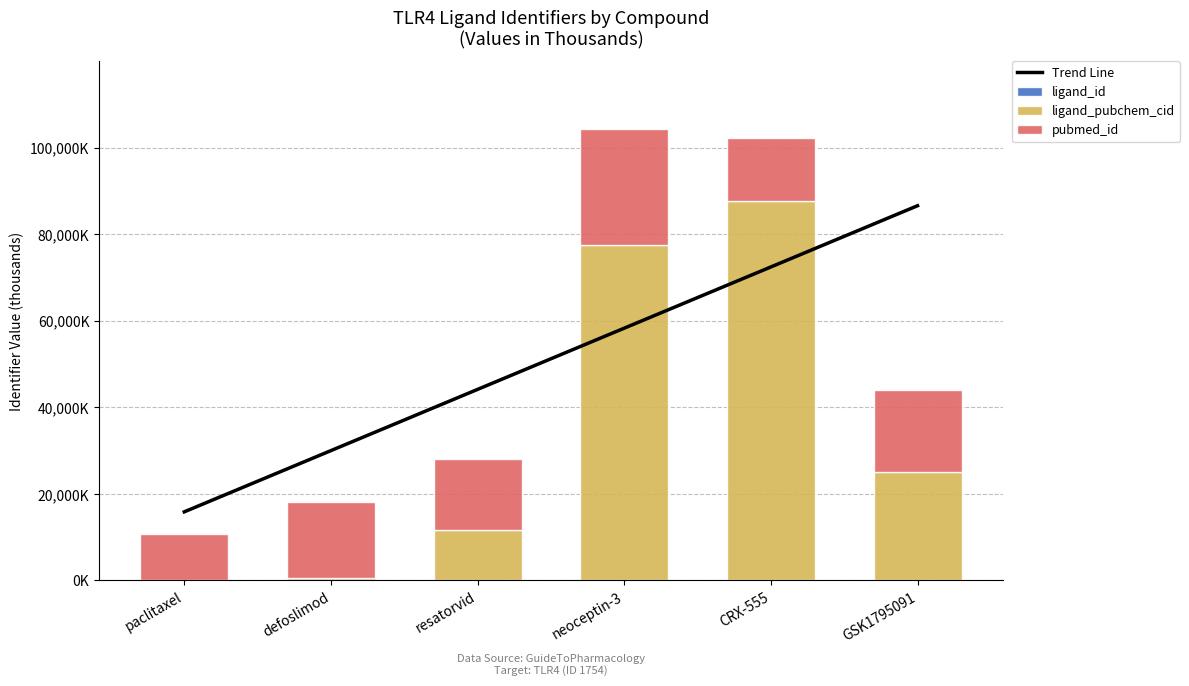

Where does the ligand_pubchem_cid series first go above 25127?

neoceptin-3